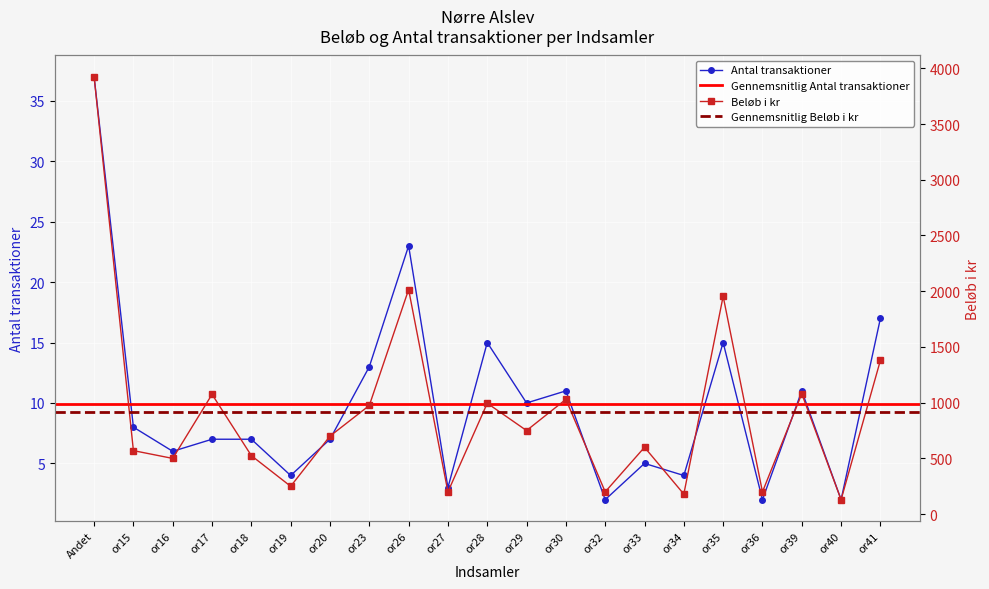

How many lines are shown in the chart?

2